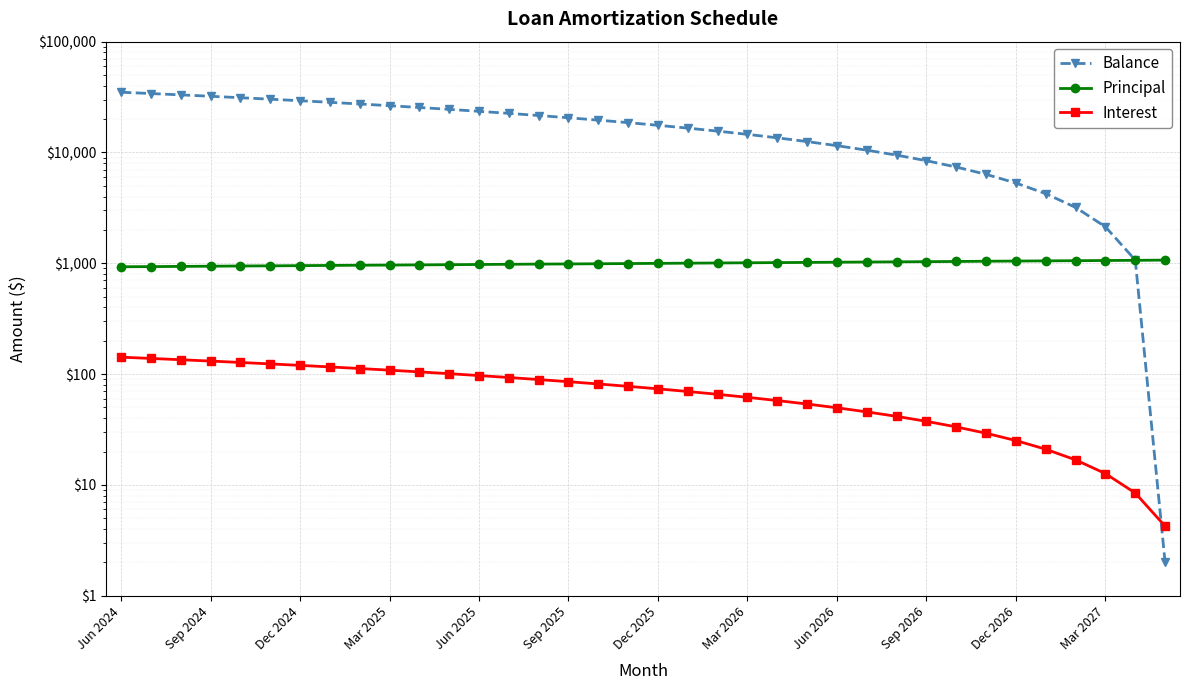

What is the greatest value displayed?

34966.0